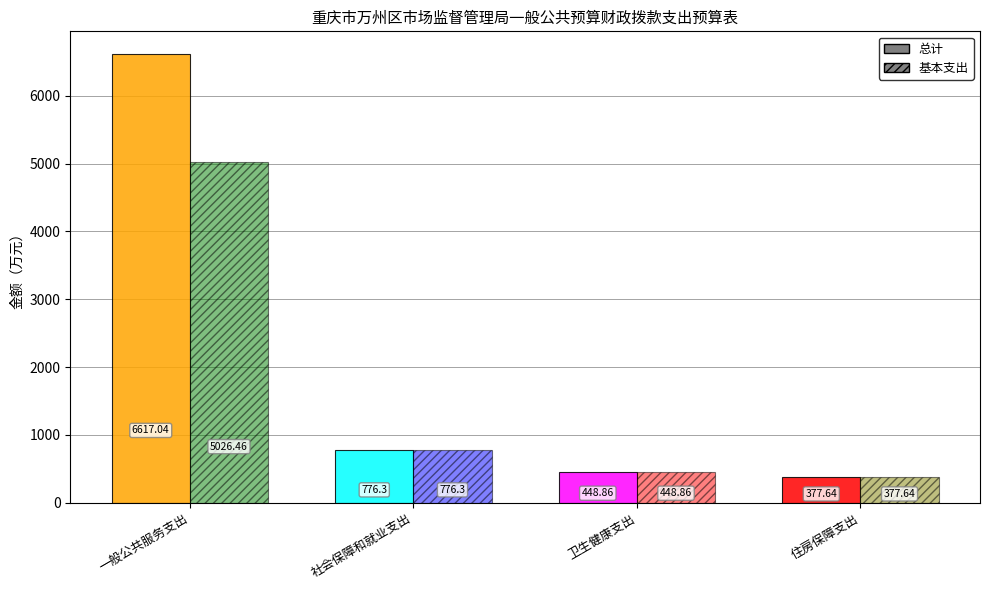

List the labels in order of 基本支出 value, largest first.

一般公共服务支出, 社会保障和就业支出, 卫生健康支出, 住房保障支出